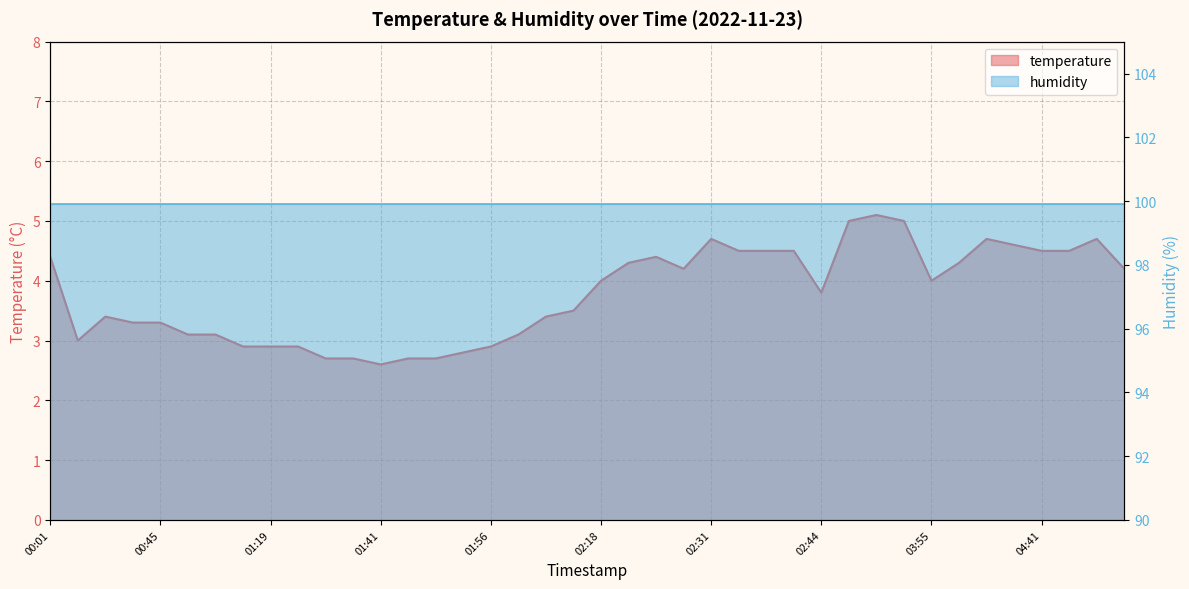

What is the sum of all values?

150.9